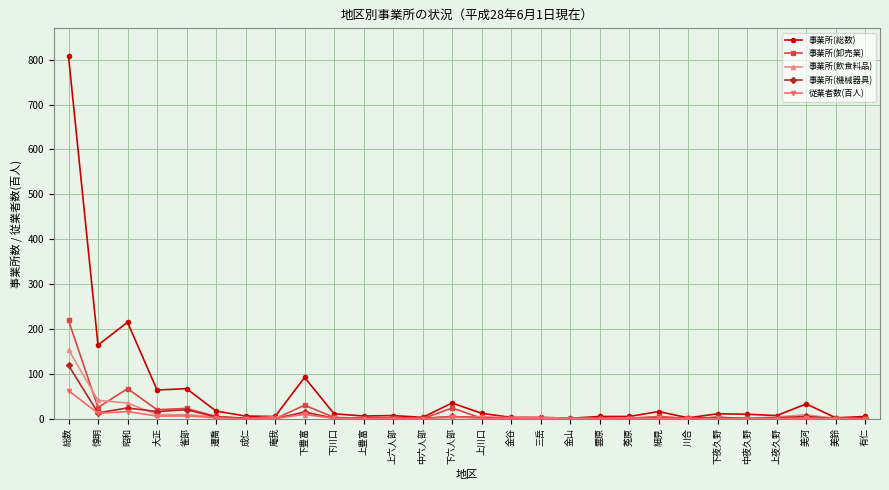

The 事業所(飲食料品) series shows 41.0 at 惇明. True or false?

True